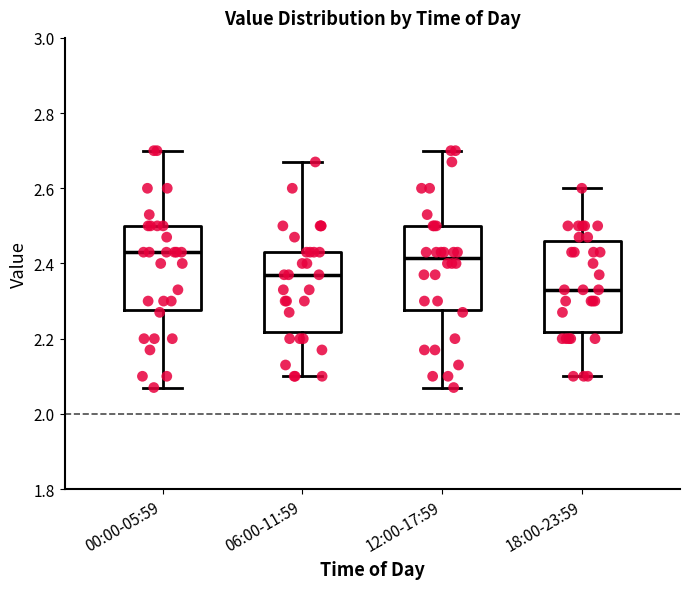

Reading left to right, transcribe this box plot: for each box, give where its median line is, the range the box spans, and where its two whiskers end, as read against the y-axis. The values are not printed on the chart, so give them approximately, as read against the axis.

00:00-05:59: median 2.44, box 2.28 to 2.50, whiskers 2.08 to 2.70
06:00-11:59: median 2.38, box 2.22 to 2.44, whiskers 2.10 to 2.68
12:00-17:59: median 2.42, box 2.28 to 2.50, whiskers 2.08 to 2.70
18:00-23:59: median 2.34, box 2.22 to 2.46, whiskers 2.10 to 2.60